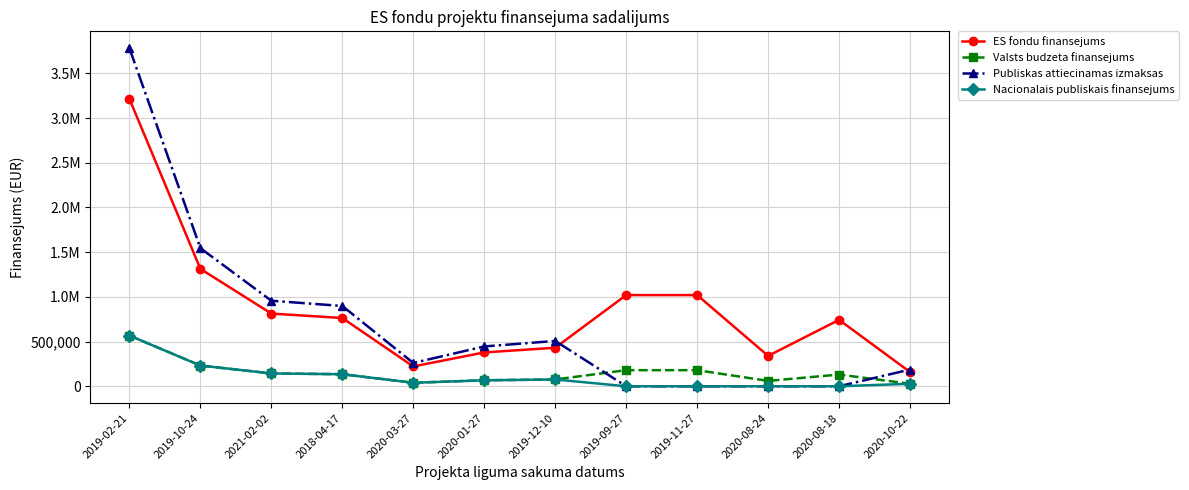

Is this an area chart (filled region under the line)?

No